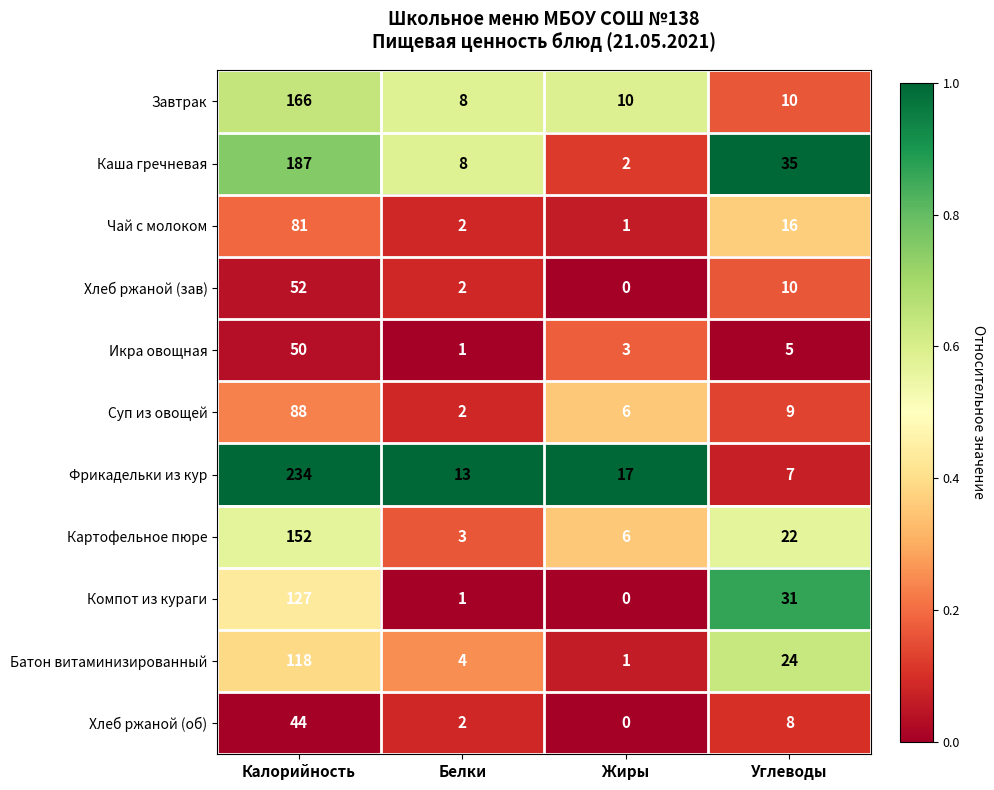

At which category is the sum across all series the highest?

Калорийность